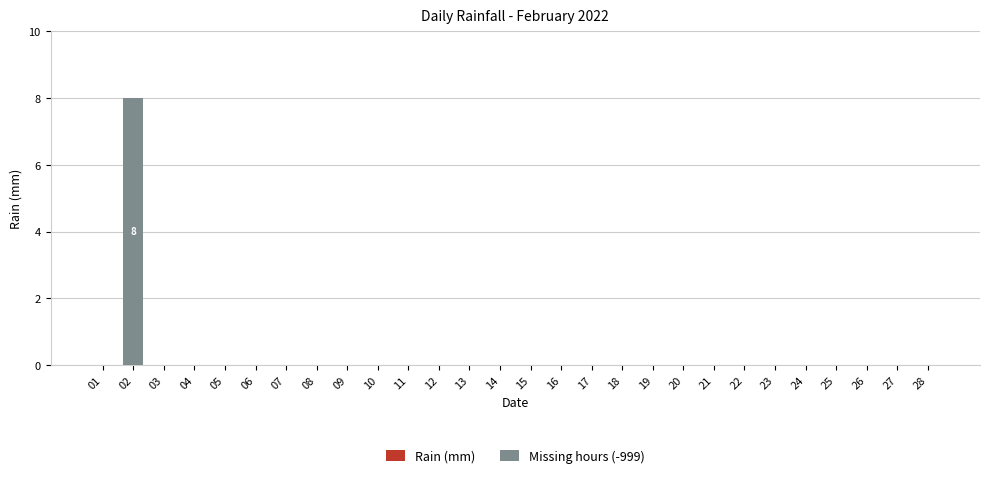

True or false: the data shows 0 at 15.

True